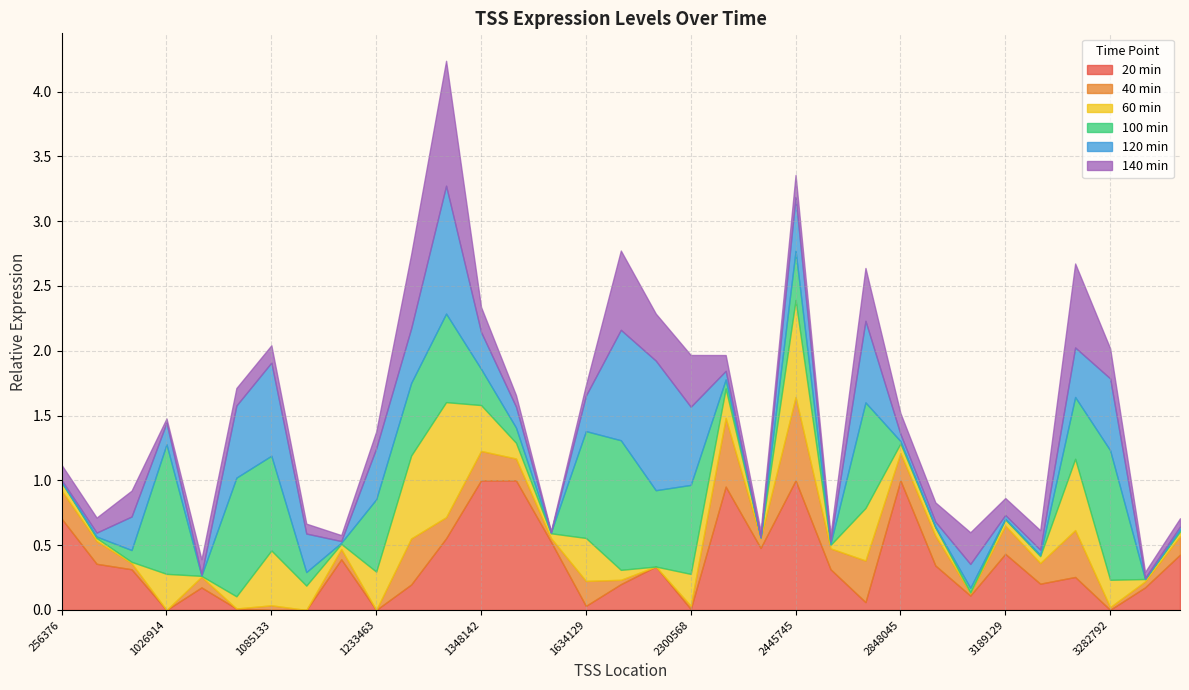

How many intersections are there between 100 min and 140 min?

18